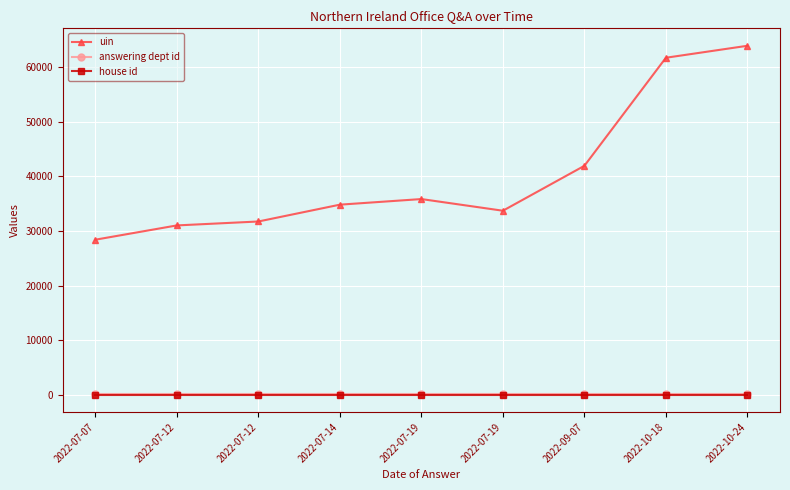

Does the chart display data point markers on the line(s)?

Yes